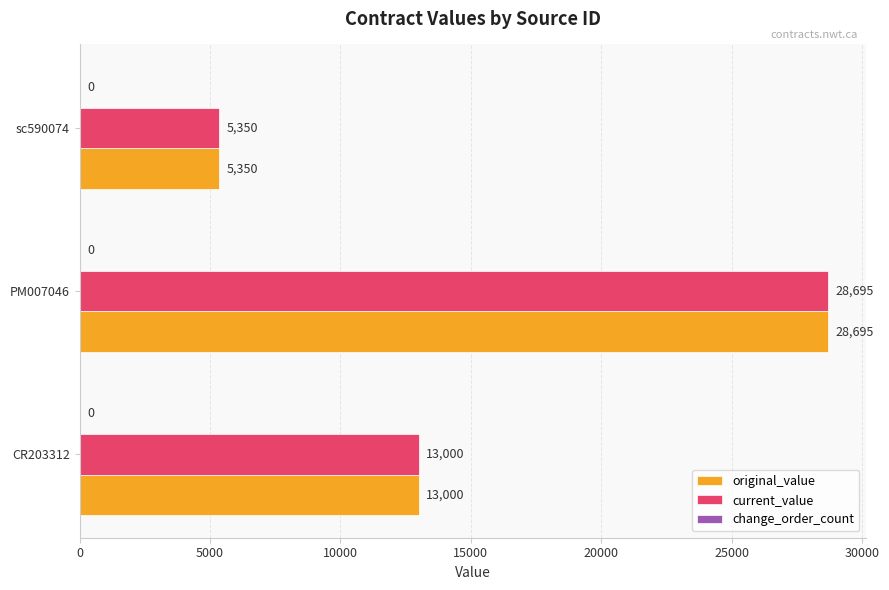

True or false: current_value has a value of 5350 at sc590074.

True